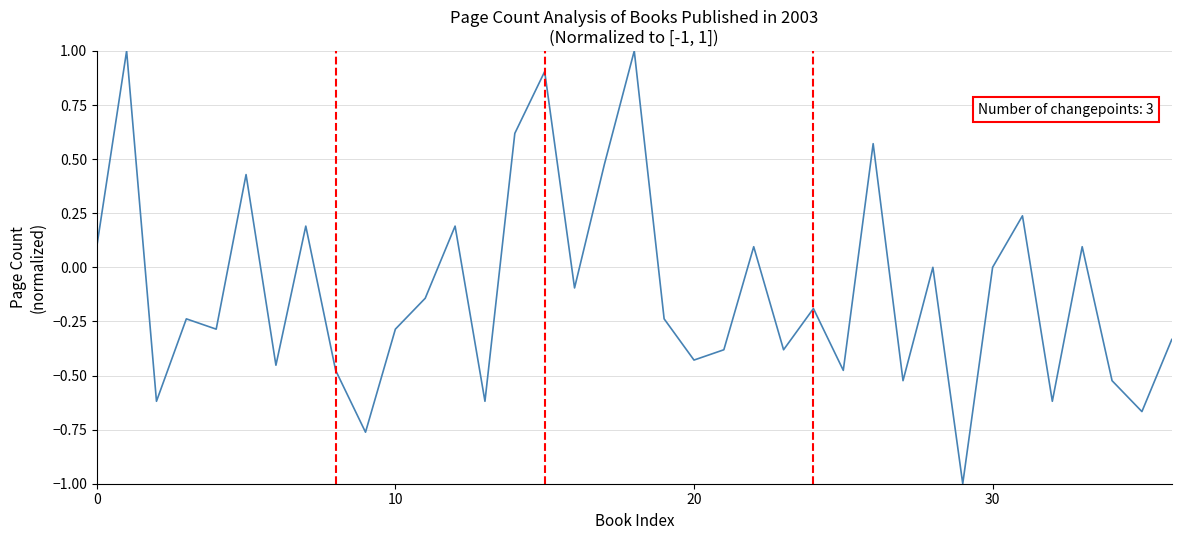

What is the greatest value displayed?

1.0